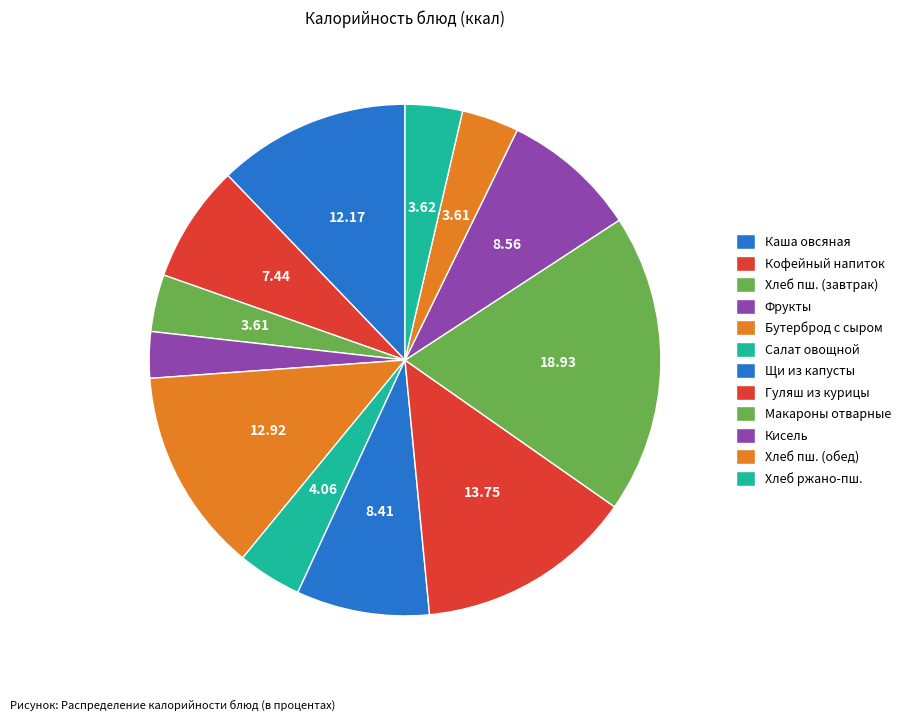

The Фрукты slice represents 3% of the pie. True or false?

True